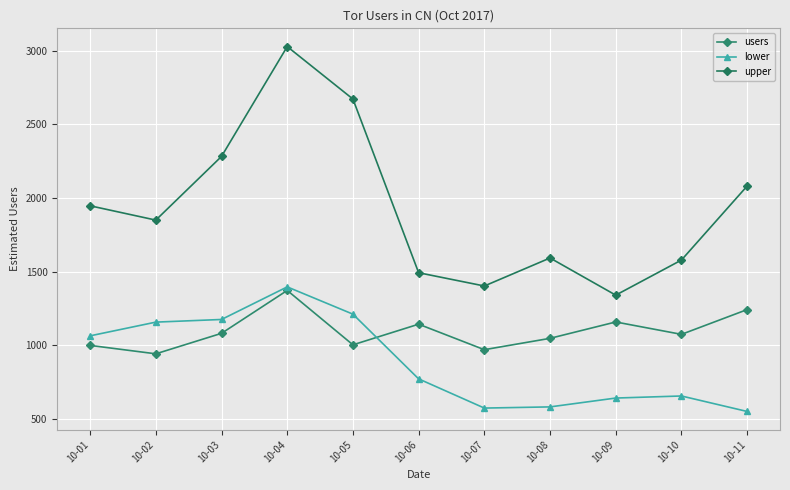

The value of lower at 10-03 is 2015. True or false?

False